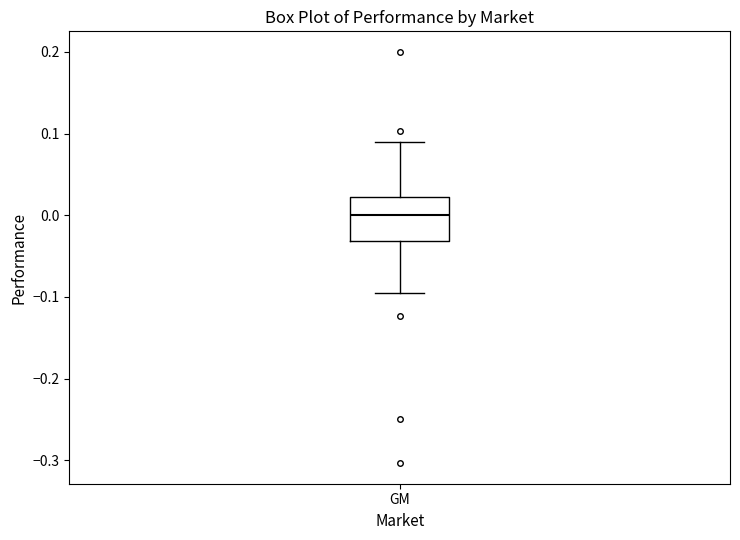

Read this box plot against the y-axis: the position of the median line, the range covered by the box, and the ends of both whiskers. The values are not printed on the chart, so give them approximately, as read against the axis.

median 0.00, box -0.03 to 0.02, whiskers -0.10 to 0.09